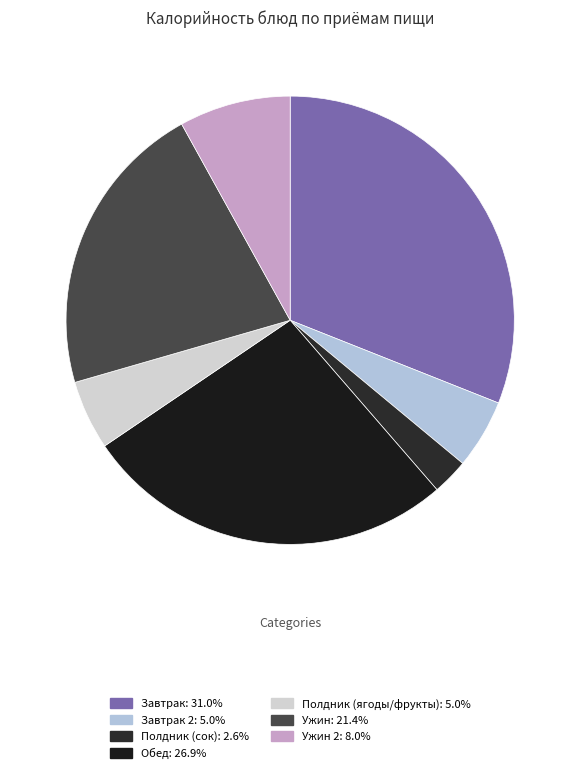

Does any single category account for the majority?

No